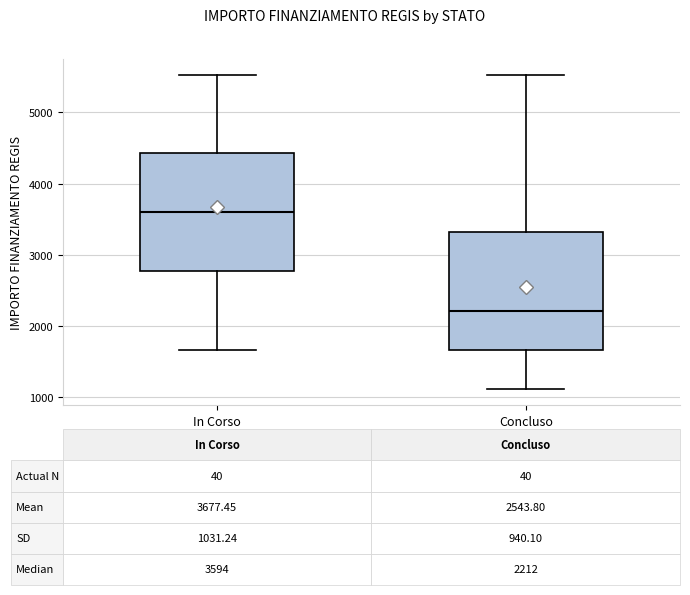

Which box's median line is the highest?

In Corso